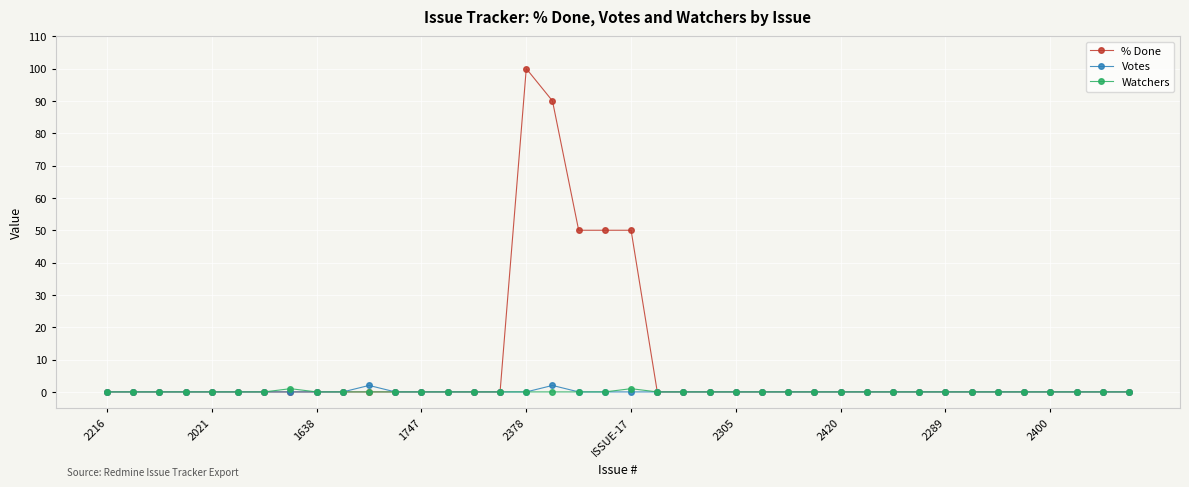

True or false: % Done has more than 0 points higher than both neighbors.

True